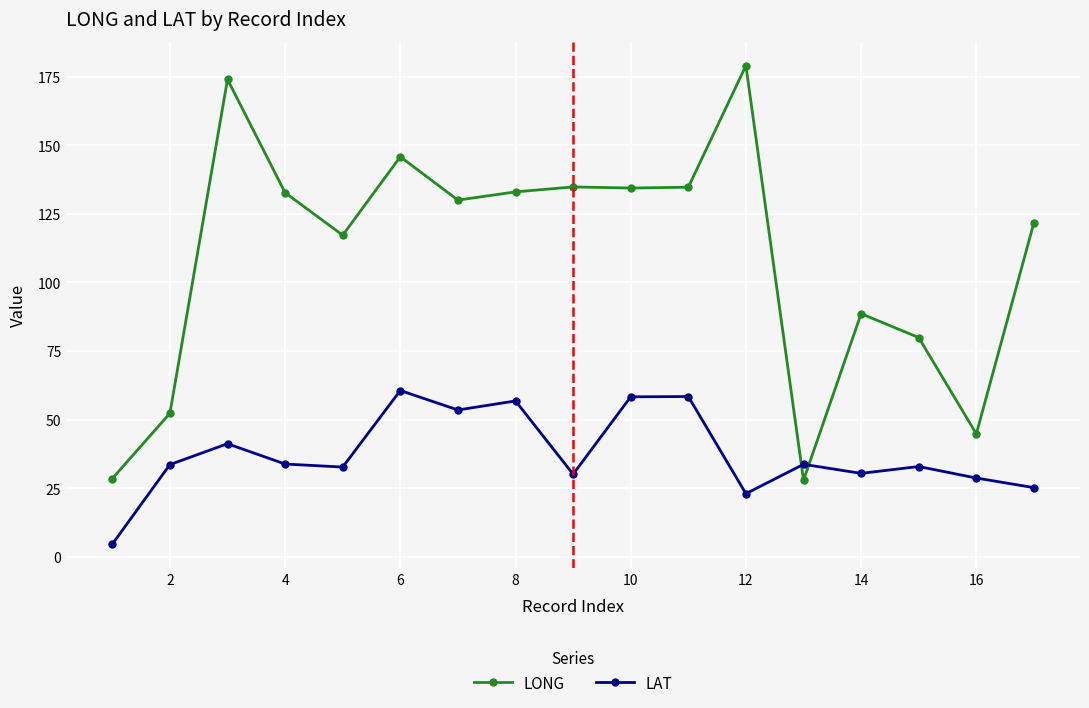

What is the difference between the maximum and minimum values in the LAT series?

56.0